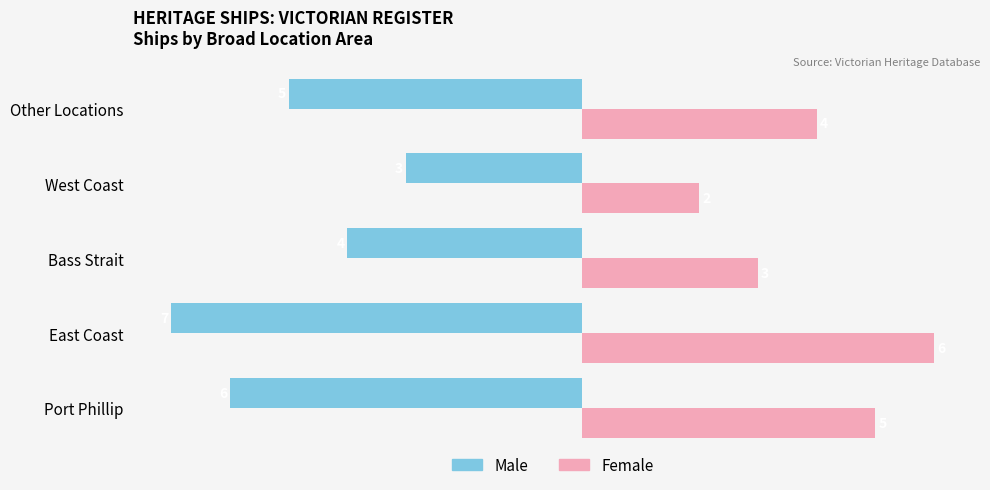

Which series has the largest total across all categories?

Female